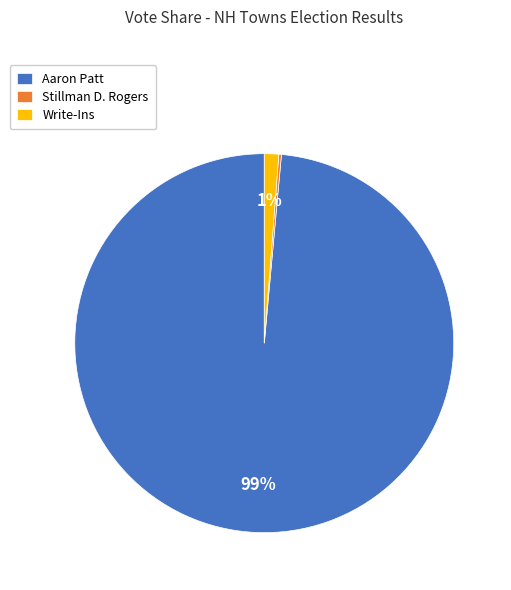

What is the largest slice in the pie chart?

Aaron Patt